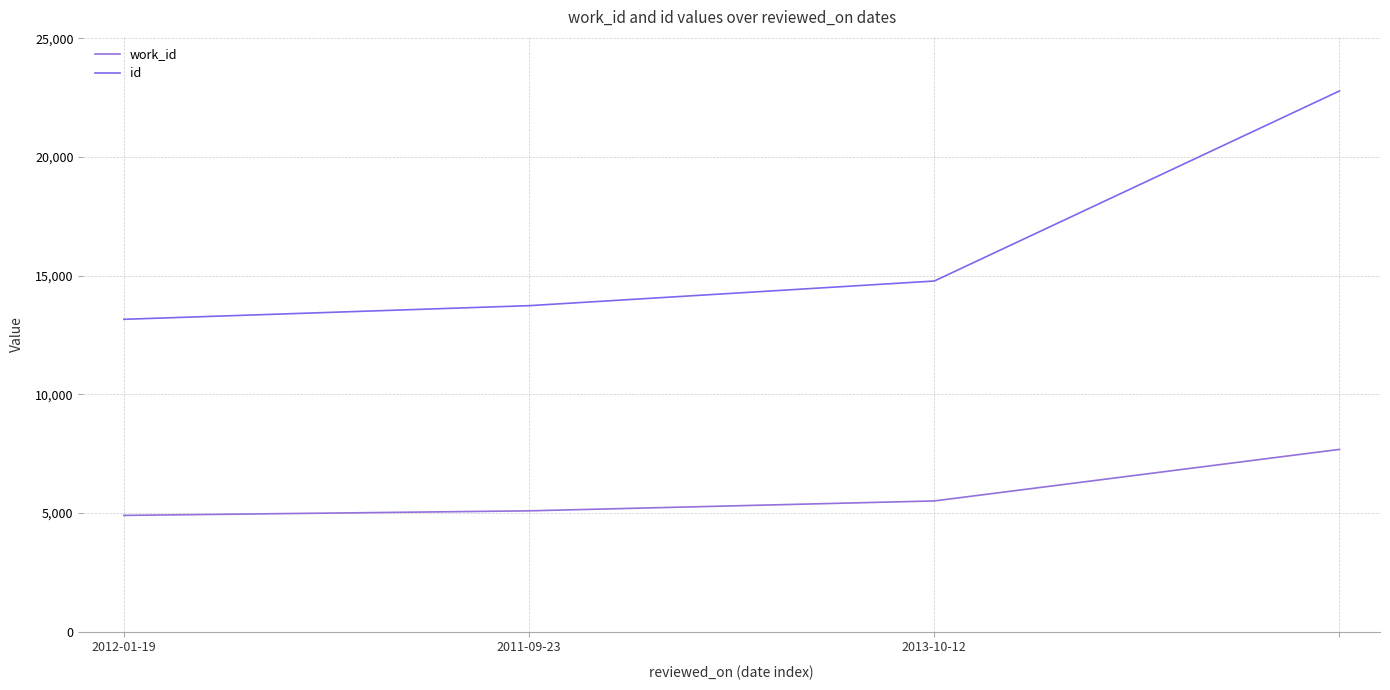

How many series are shown in this chart?

2